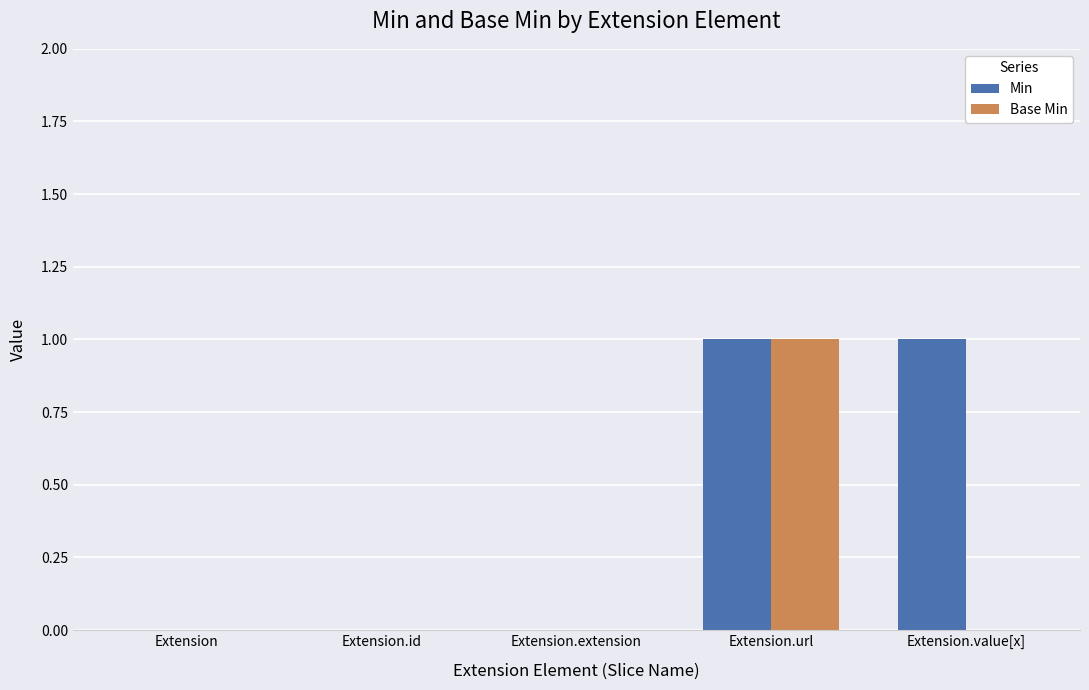

Is it true that Base Min equals -1 at Extension.value[x]?

False